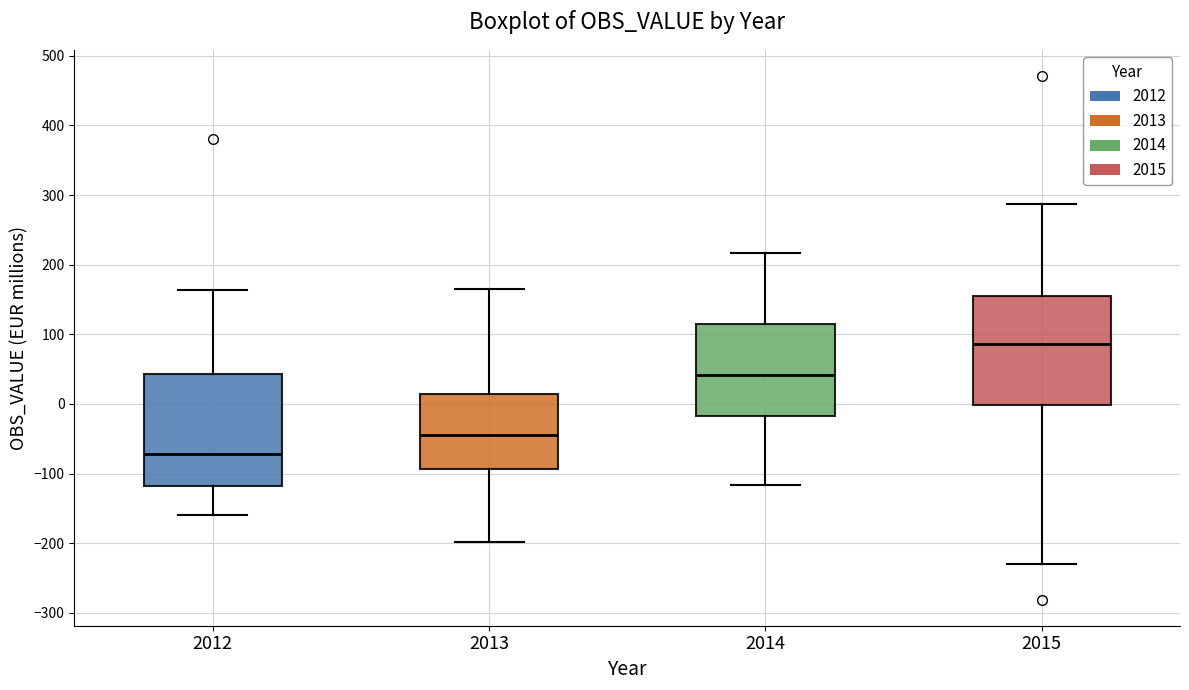

Reading left to right, read every box against the y-axis: the position of its median line, the range the box covers, and the ends of its whiskers. The values are not printed on the chart, so give them approximately, as read against the axis.

2012: median -70, box -120 to 40, whiskers -160 to 160
2013: median -40, box -90 to 10, whiskers -200 to 170
2014: median 40, box -20 to 110, whiskers -120 to 220
2015: median 90, box 0 to 160, whiskers -230 to 290